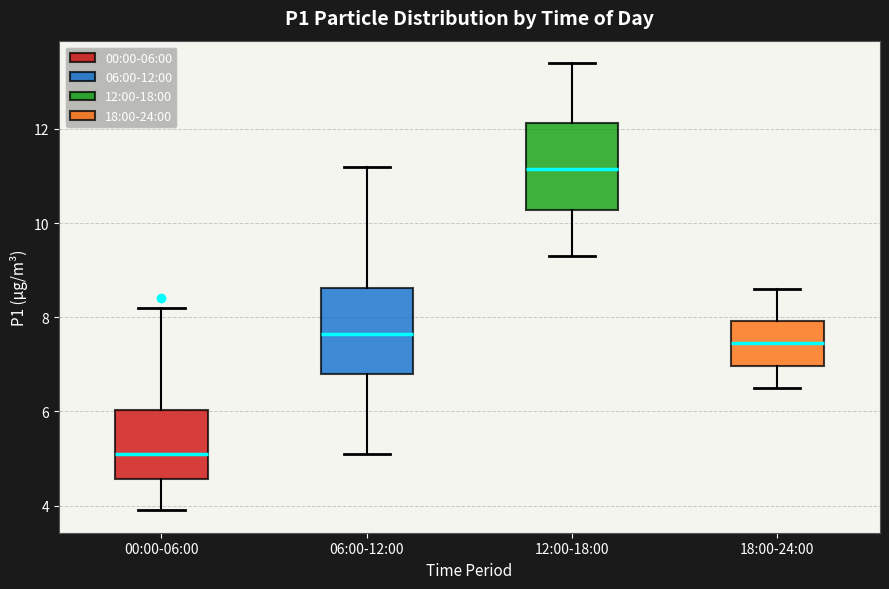

Reading left to right, transcribe this box plot: for each box, give where its median line is, the range the box spans, and where its two whiskers end, as read against the y-axis. The values are not printed on the chart, so give them approximately, as read against the axis.

00:00-06:00: median 5.2, box 4.6 to 6.0, whiskers 4.0 to 8.2
06:00-12:00: median 7.6, box 6.8 to 8.6, whiskers 5.2 to 11.2
12:00-18:00: median 11.2, box 10.2 to 12.2, whiskers 9.4 to 13.4
18:00-24:00: median 7.4, box 7.0 to 8.0, whiskers 6.6 to 8.6